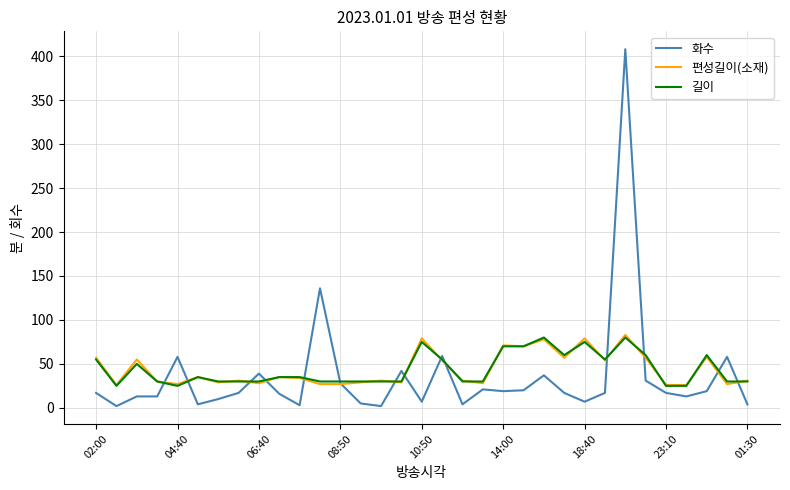

What is the minimum value for 길이?

25